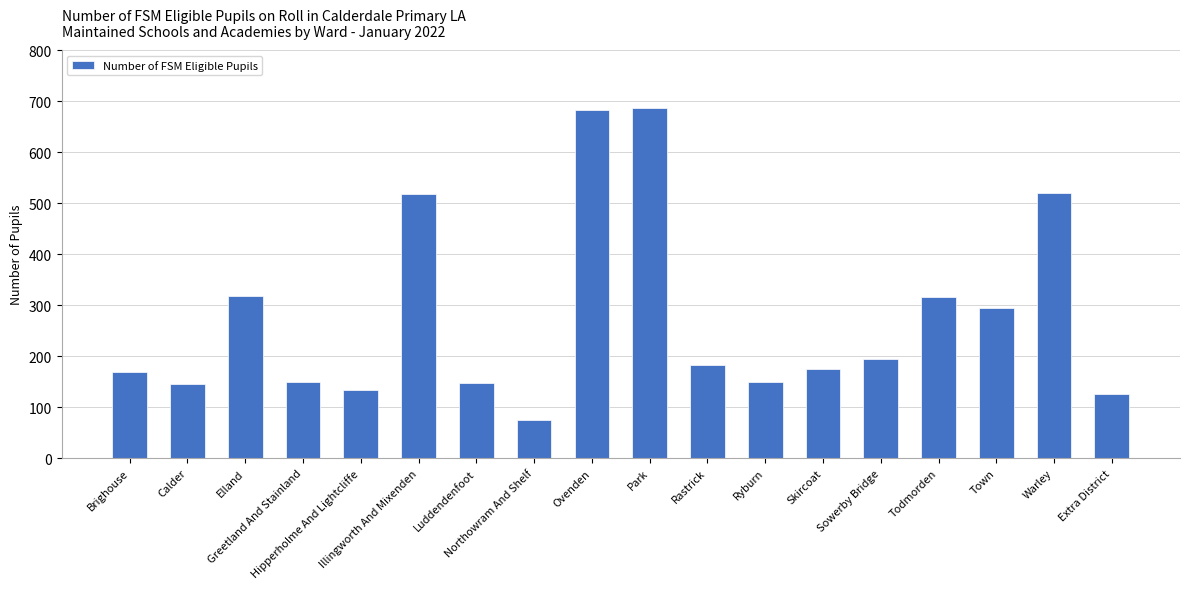

Is it true that the value at Todmorden is 178?

False